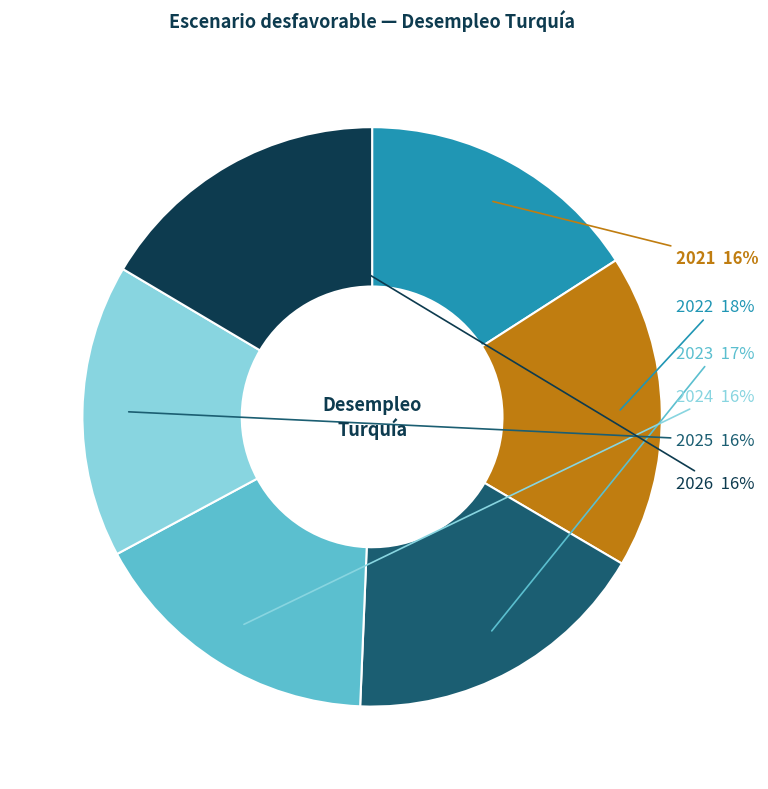

Is there a majority slice in this chart?

No